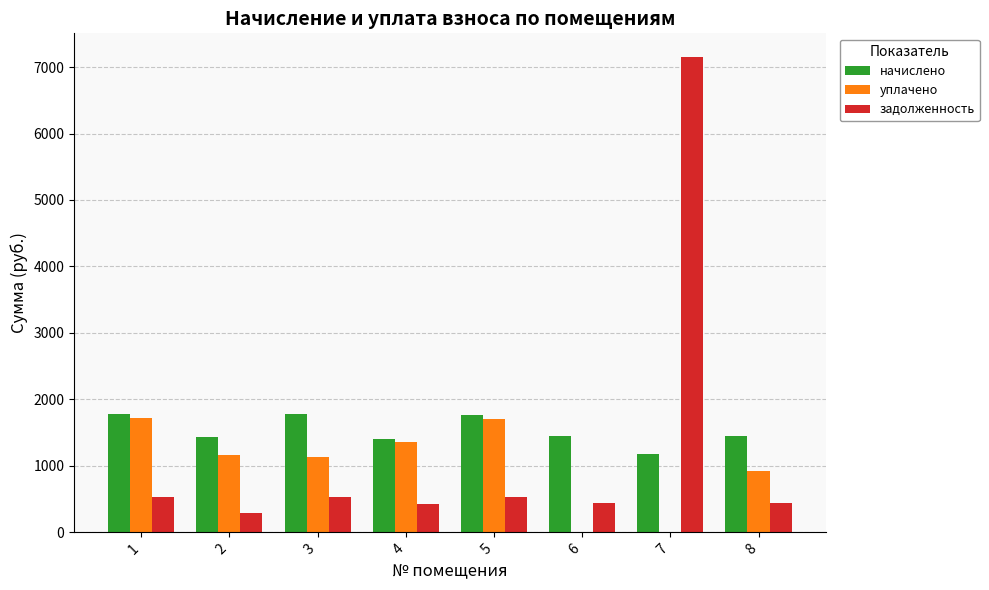

What is the maximum value for начислено?

1783.6